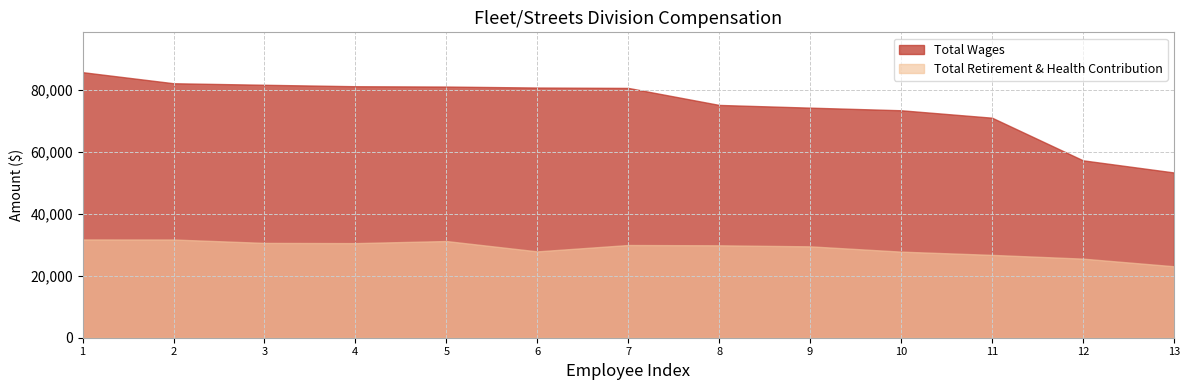

Reading left to right, list all the values displayed in this chart.

Total Wages: Public Works Supervisor=85791	Street Lighting Worker=82213	Equipment Mechanic=81719	Maintenance Worker I/II=81247	Equipment Mechanic=81140	Maintenance Worker III=80826	Maintenance Worker I/II=80701	Maintenance Worker I/II=75205	Maintenance Worker I/II=74328	Maintenance Worker I/II=73484	Maintenance Worker I/II=71083	Maintenance Worker I/II=57313	Maintenance Worker I/II=53390
Total Retirement & Health Contribution: Public Works Supervisor=31747	Street Lighting Worker=31732	Equipment Mechanic=30630	Maintenance Worker I/II=30562	Equipment Mechanic=31237	Maintenance Worker III=27896	Maintenance Worker I/II=29949	Maintenance Worker I/II=29855	Maintenance Worker I/II=29520	Maintenance Worker I/II=27812	Maintenance Worker I/II=26762	Maintenance Worker I/II=25550	Maintenance Worker I/II=23088